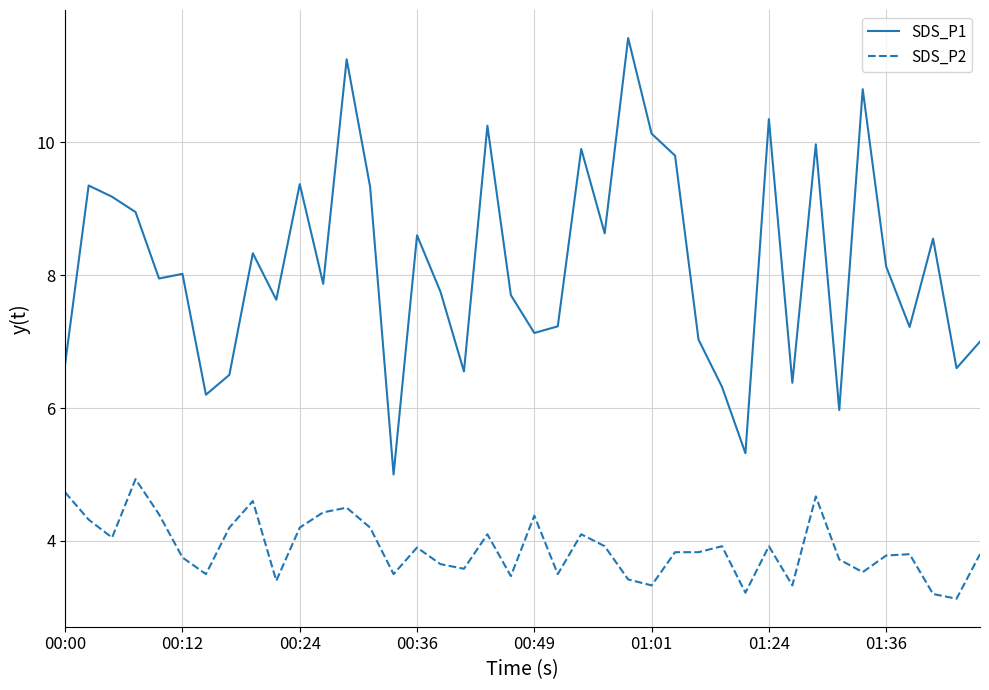

What is the lowest value of the SDS_P1 series?

5.0